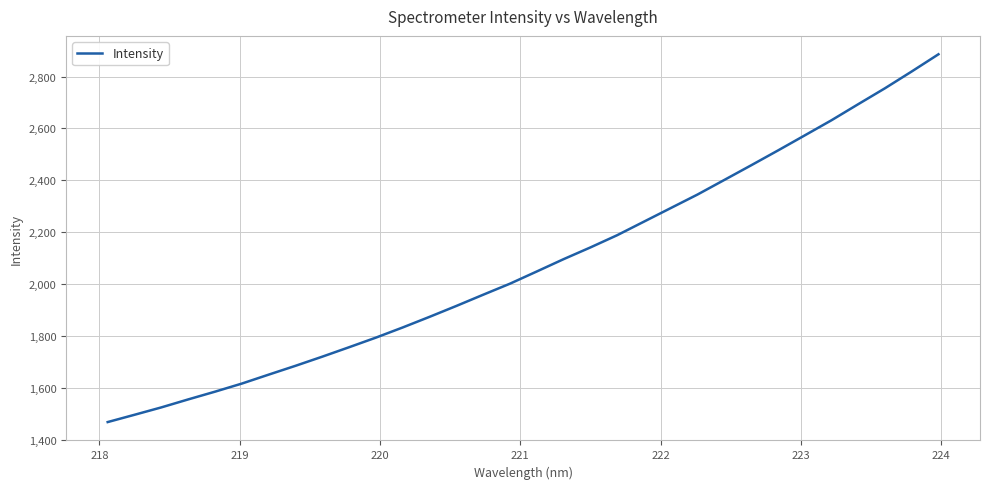

What is the smallest value displayed?

1469.2